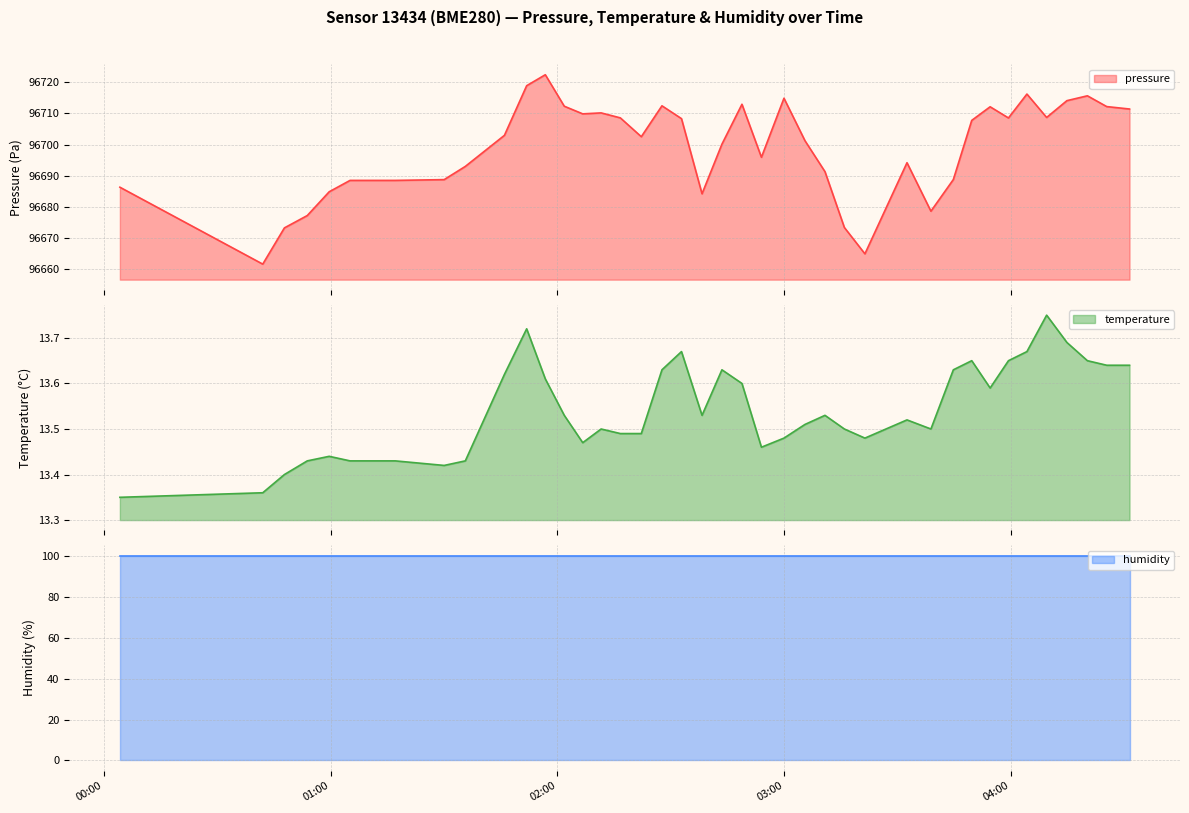

In temperature, how many points are lower than both neighbors (excluding endpoints)?

7